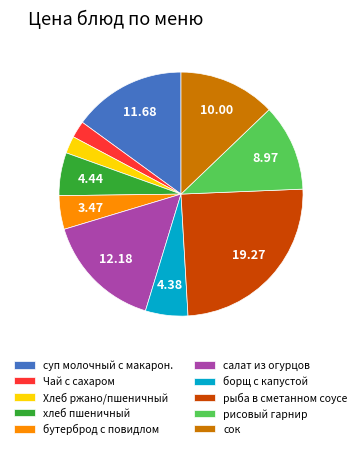

Which slice is the largest?

рыба в сметанном соусе